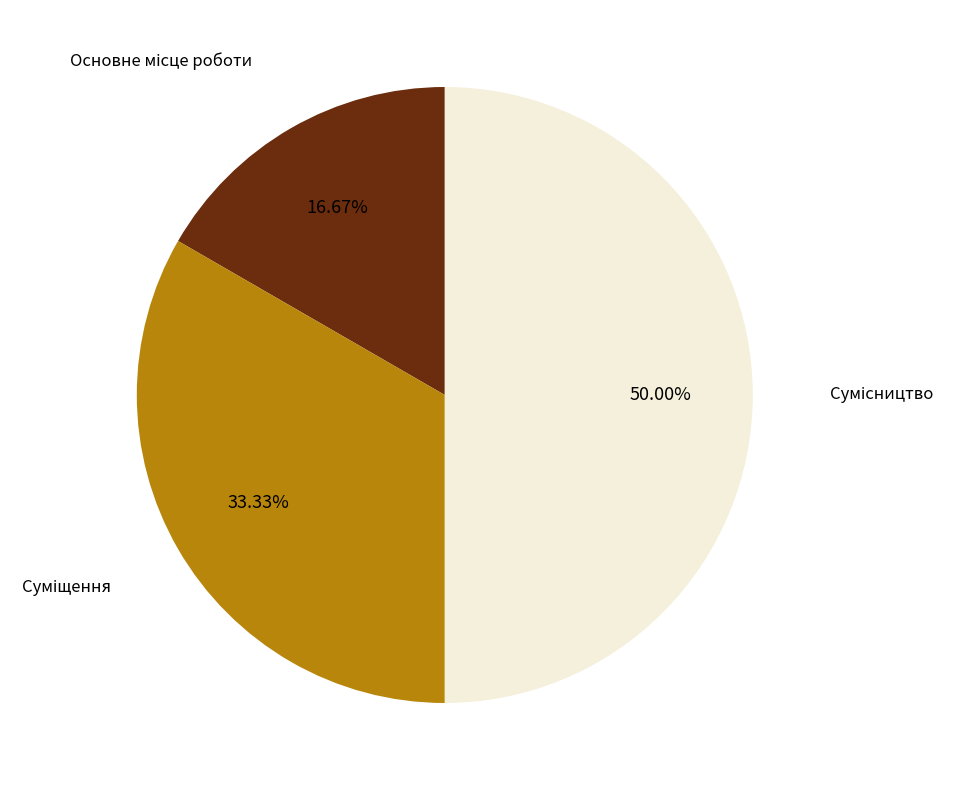

How many slices are in this pie chart?

3